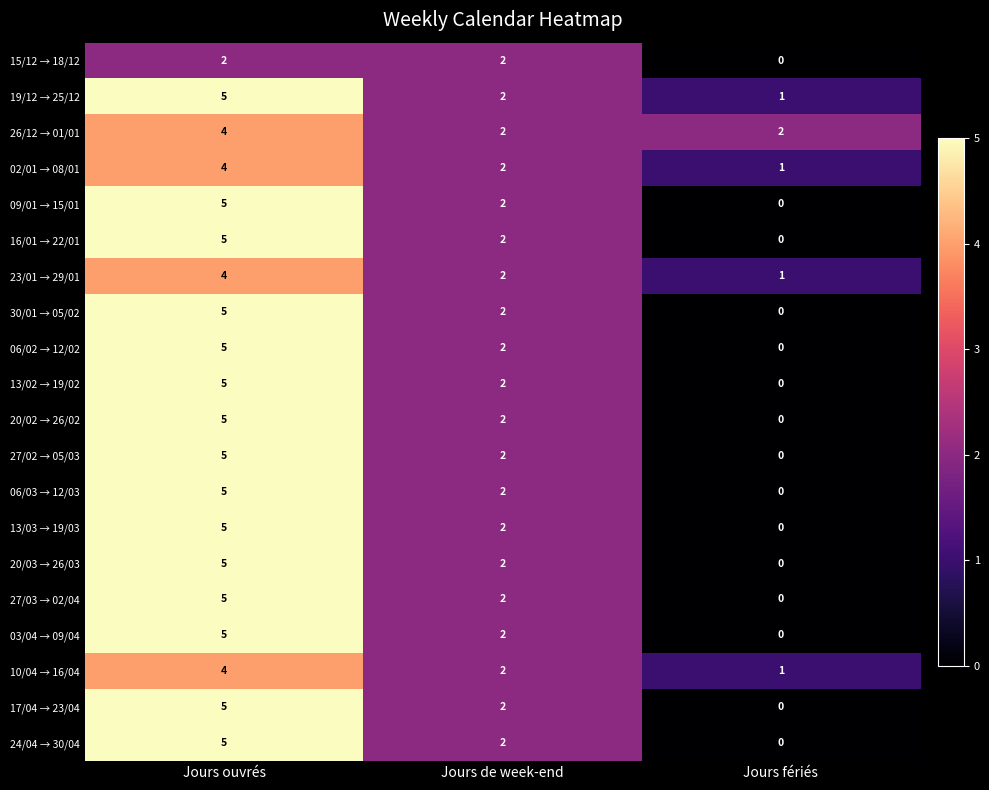

The 27/03 → 02/04 series shows 3 at Jours fériés. True or false?

False